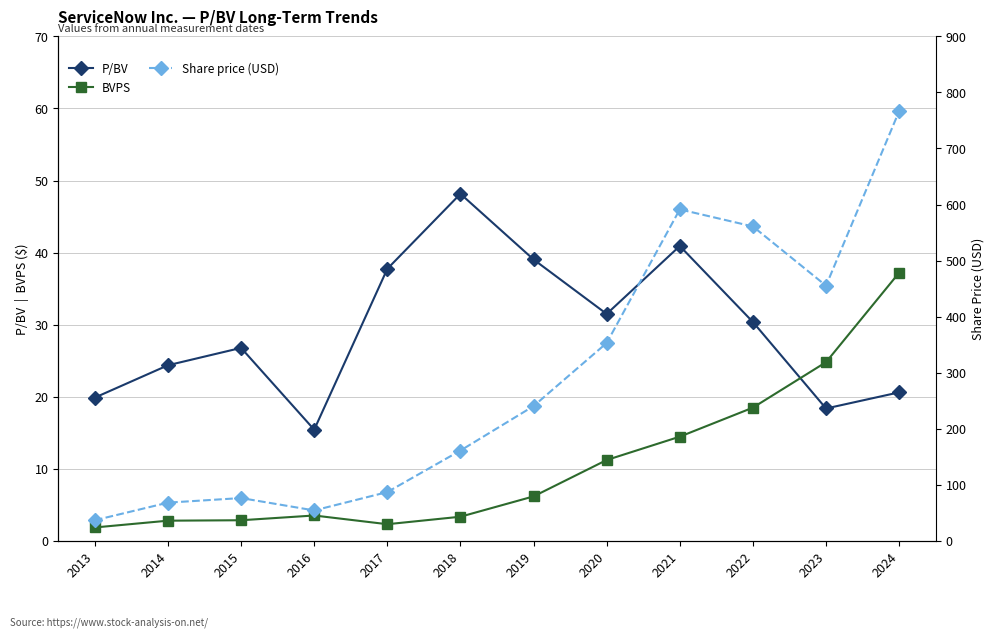

True or false: P/BV has more than 1 points higher than both neighbors.

True